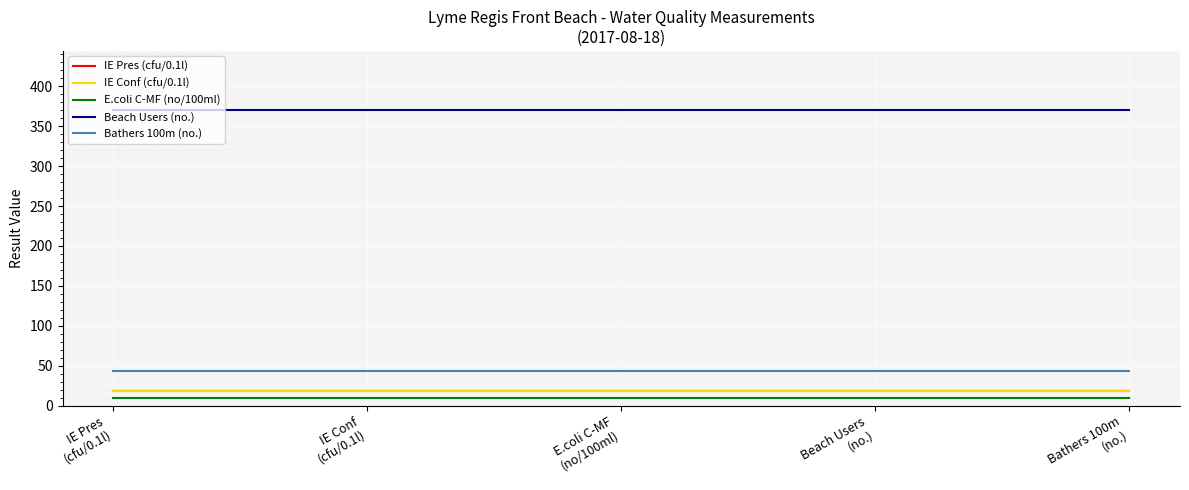

Which series has the largest total across all categories?

Beach Users (no.)